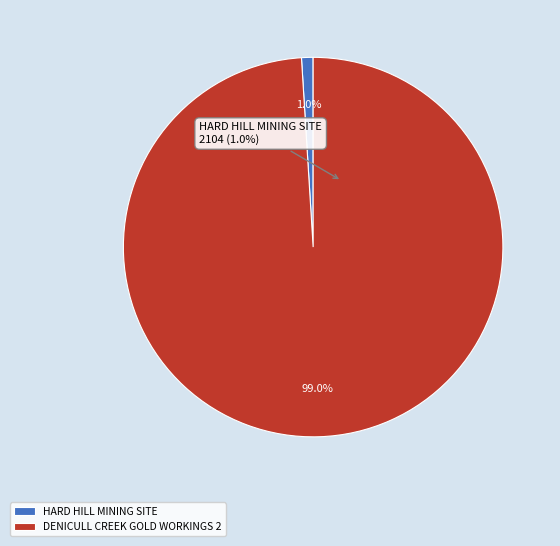

Which category has the biggest portion of the pie?

DENICULL CREEK GOLD WORKINGS 2